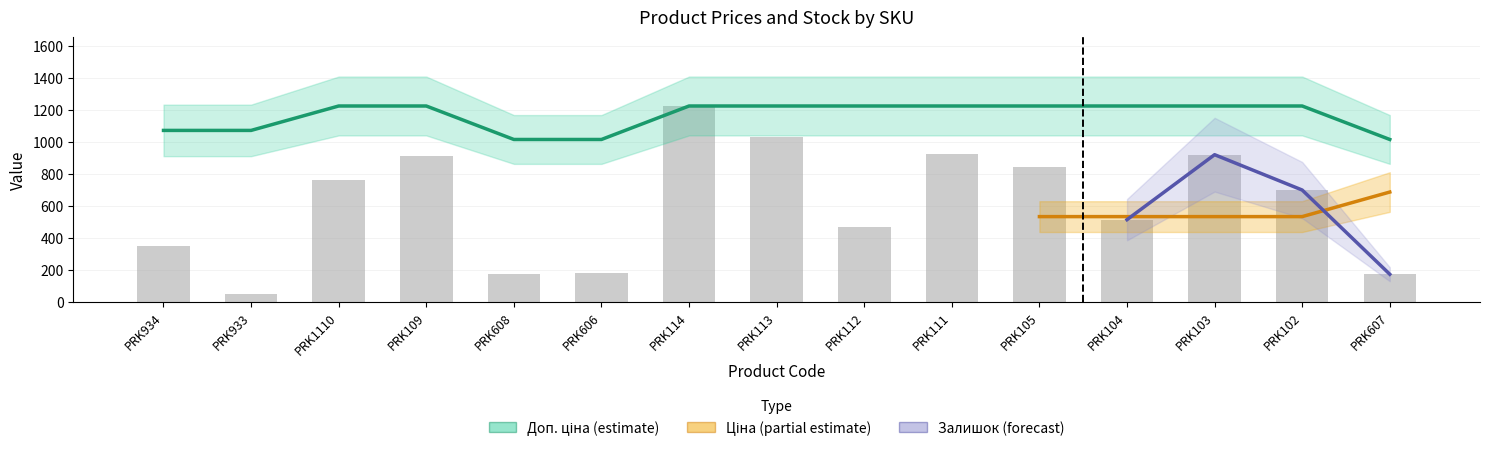

The Доп. ціна series shows 810.9 at PRK1110. True or false?

False